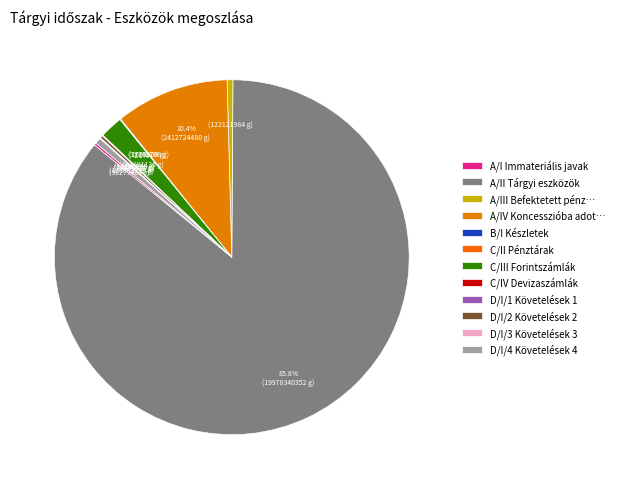

Rank the categories by value from highest to lowest.

A/II Tárgyi eszközök, A/IV Koncesszióba adott eszközök, C/III Forintszámlák, D/I/4 Követelések 4, A/III Befektetett pénzügyi eszközök, D/I/2 Követelések 2, A/I Immateriális javak, D/I/3 Követelések 3, D/I/1 Követelések 1, B/I Készletek, C/II Pénztárak, C/IV Devizaszámlák